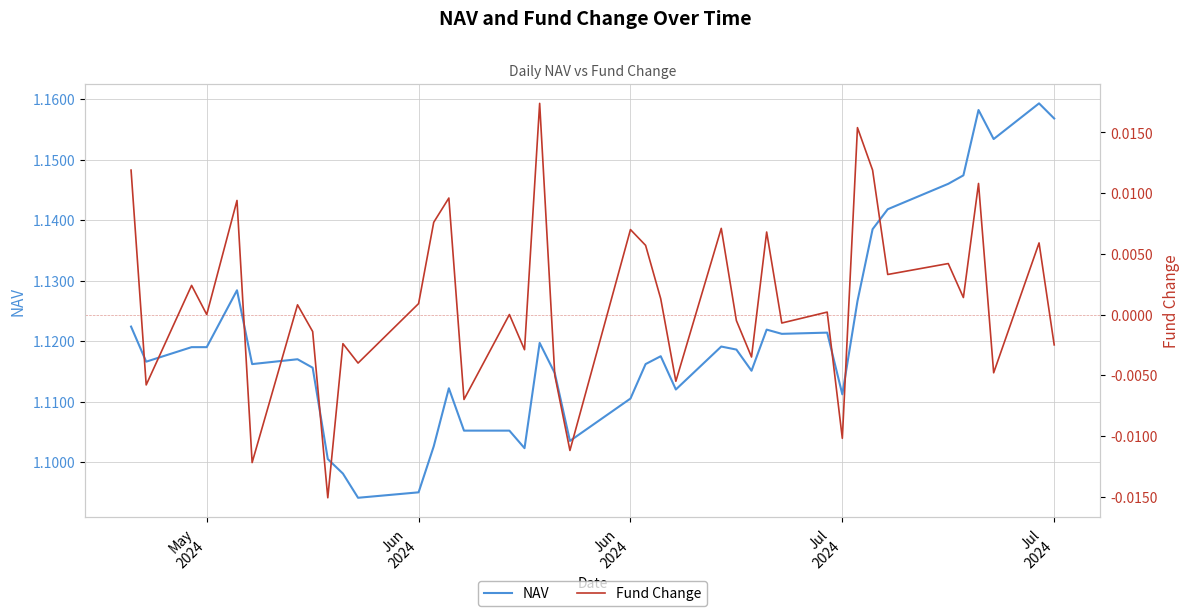

What is the difference between the highest and lowest values at Jul
2024?

1.1